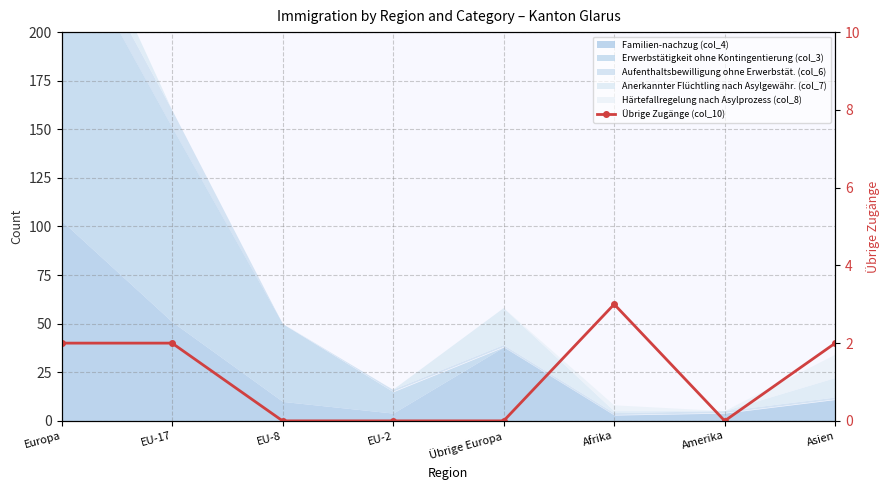

What is the sum of the values at EU-8 and EU-17?

2